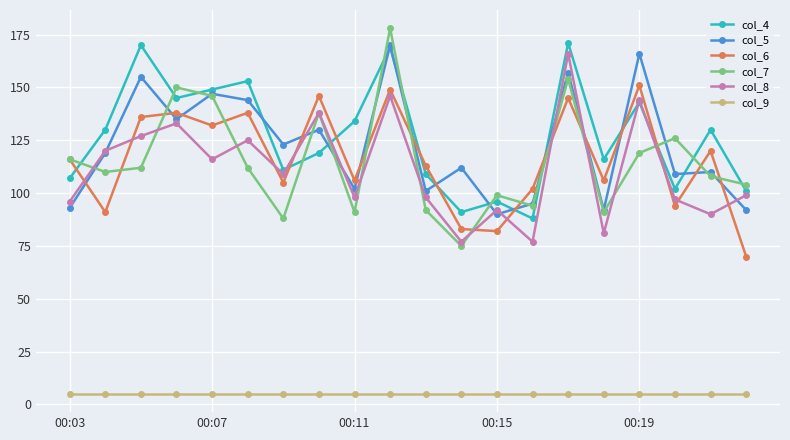

What is the average value of the col_5 series?

122